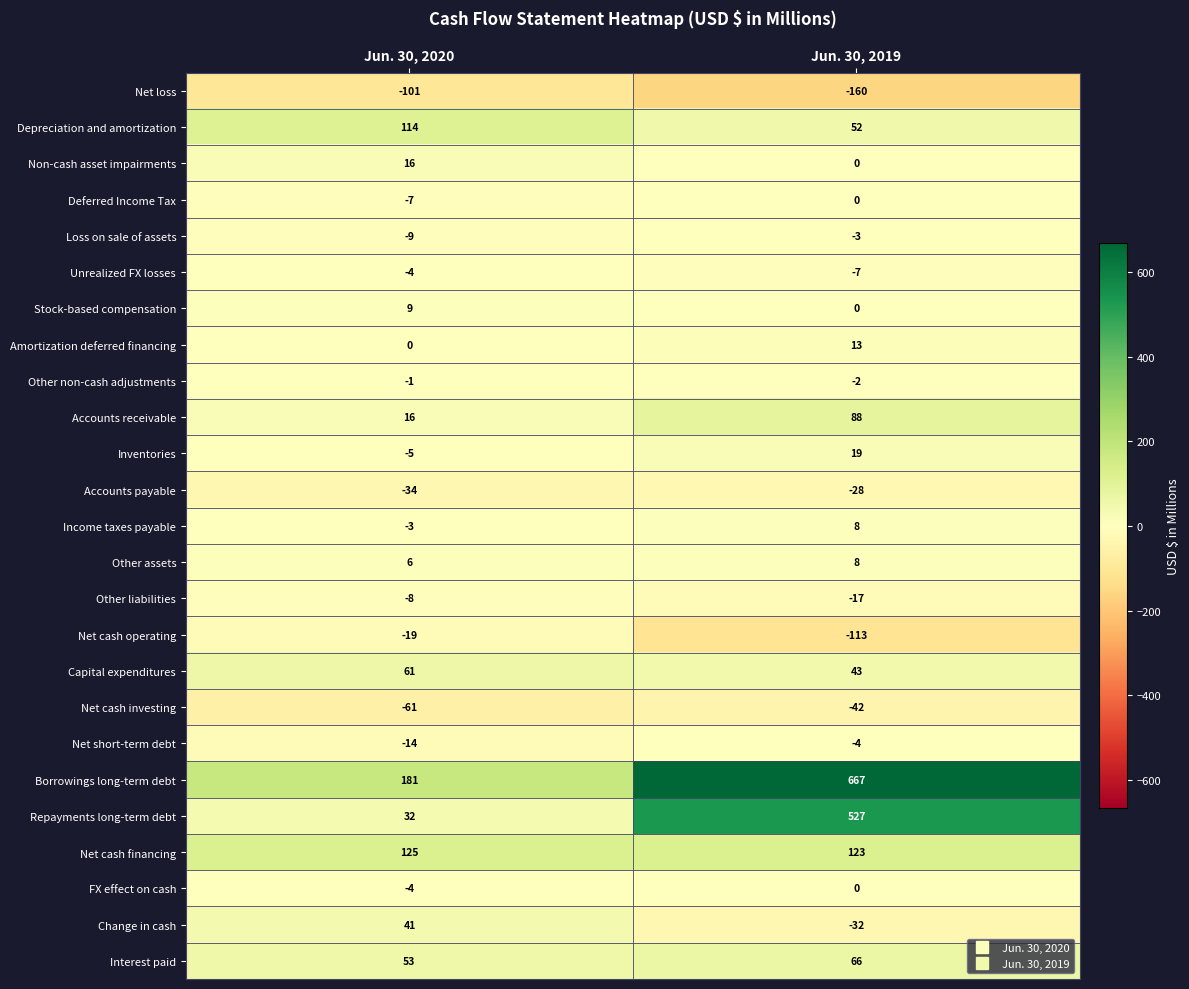

Which series has the largest total across all categories?

Borrowings long-term debt